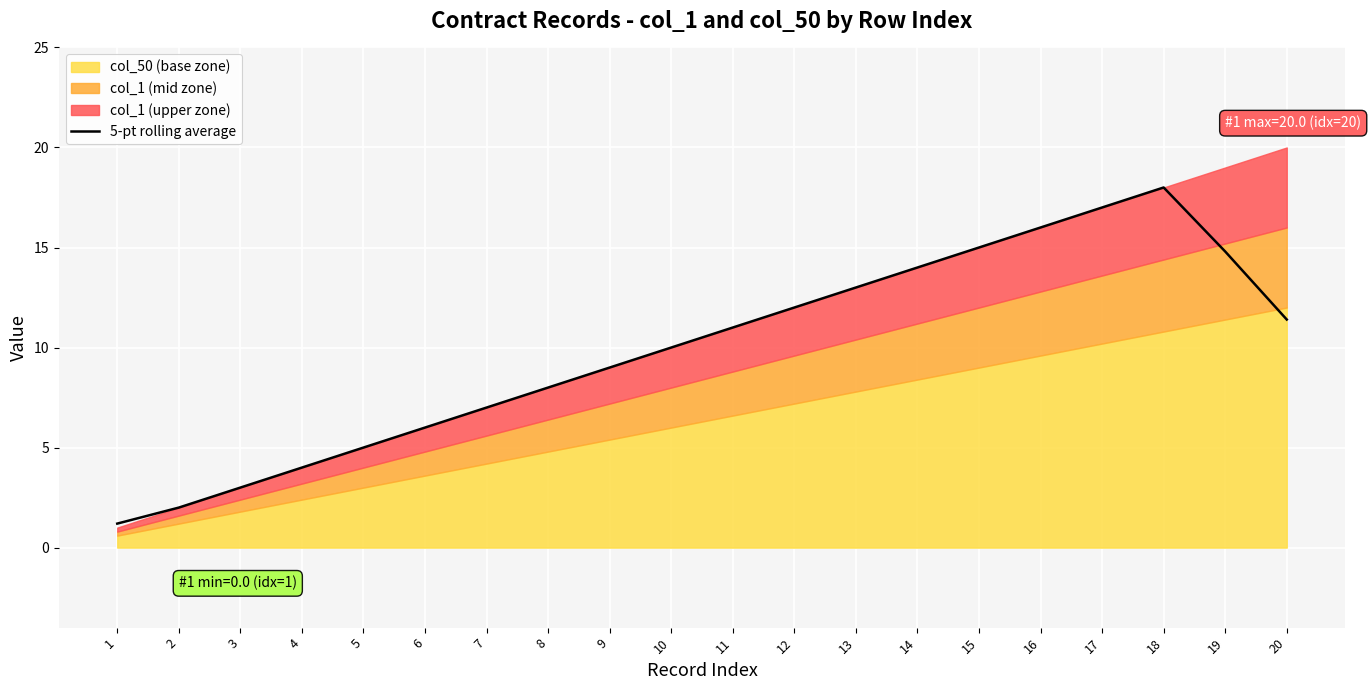

How many data points are above 11?

9